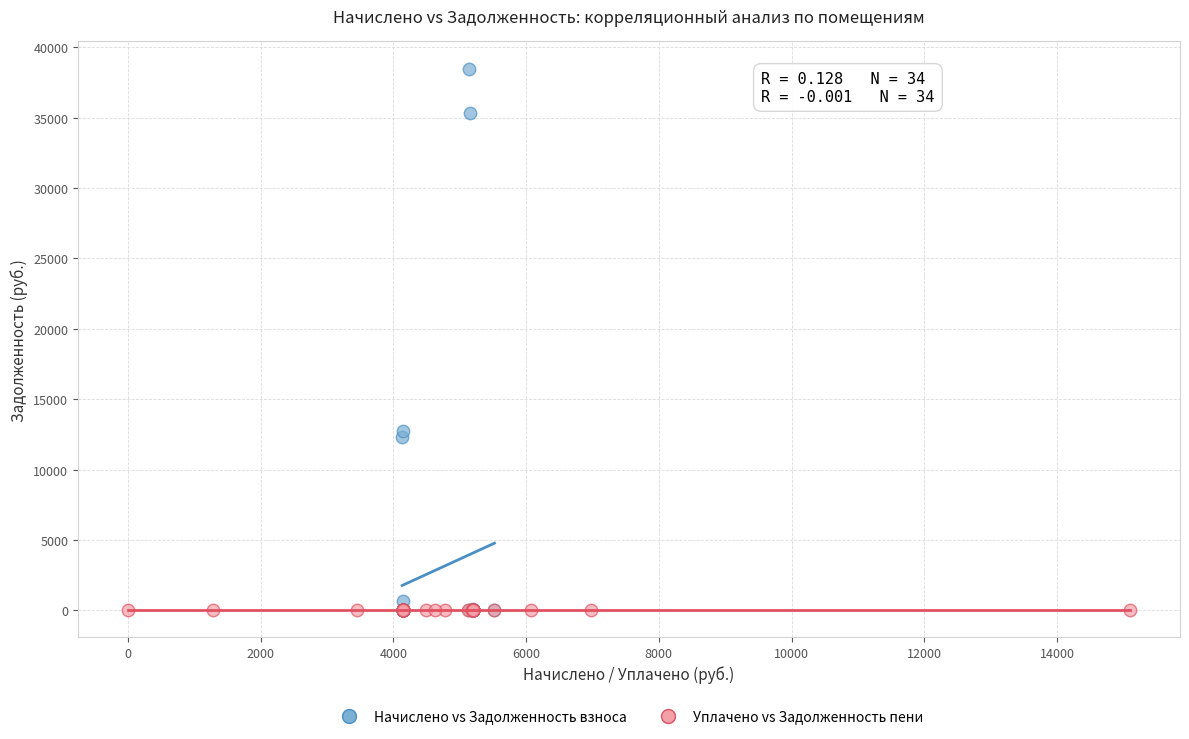

What are all the series names shown in the legend?

Начислено vs Задолженность взноса, Уплачено vs Задолженность пени